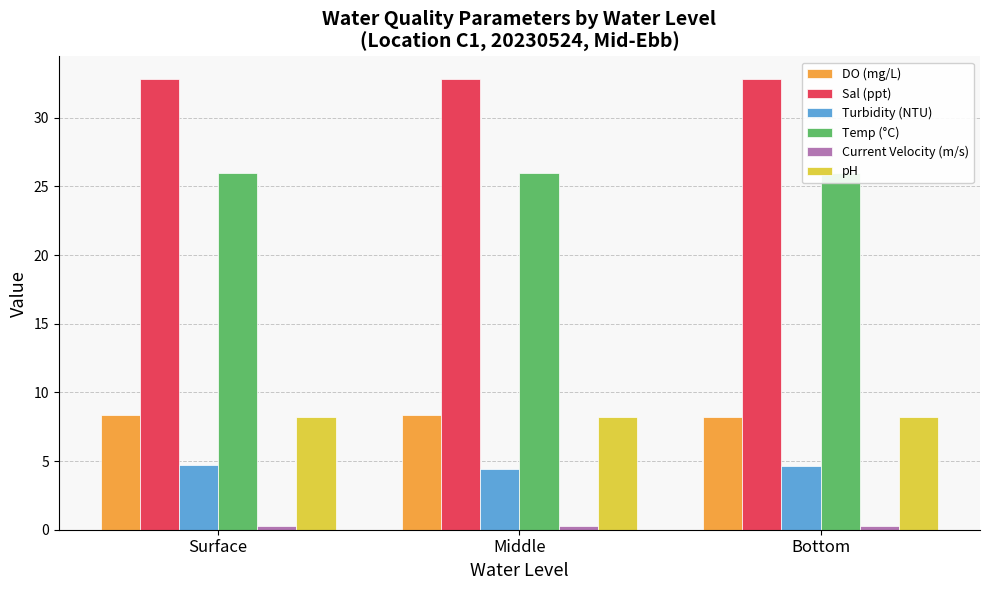

What is the sum of all Sal (ppt) values?

98.4